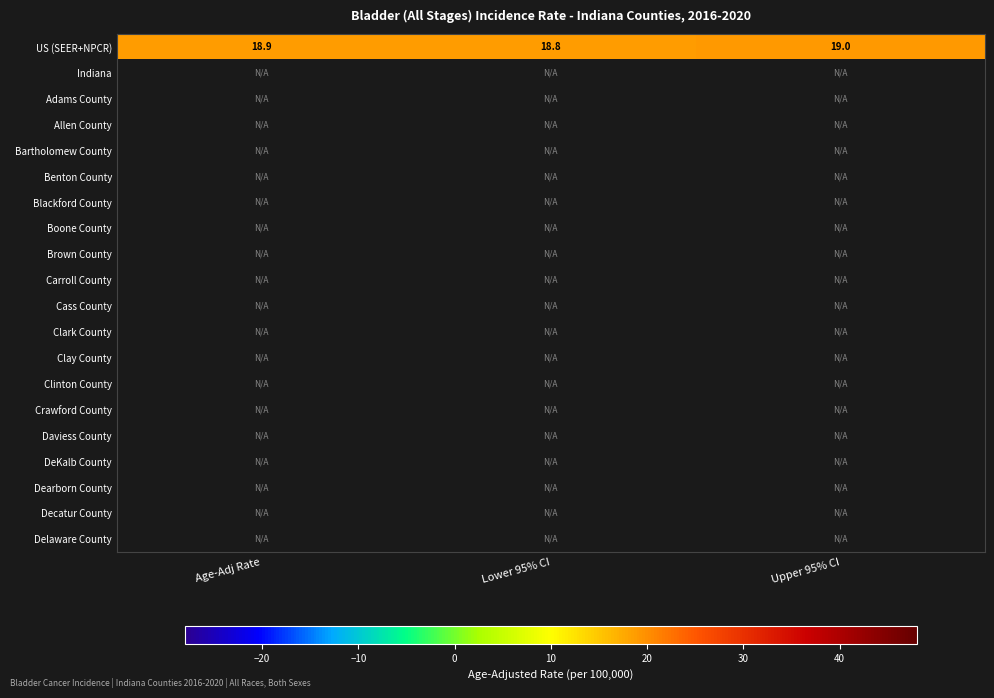

The value of US (SEER+NPCR) at Upper 95% CI is 19.0. True or false?

True